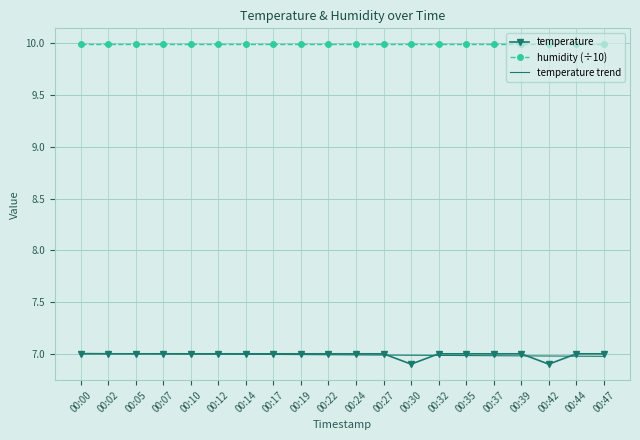

What is the difference between the highest and lowest values at 00:32?

3.0